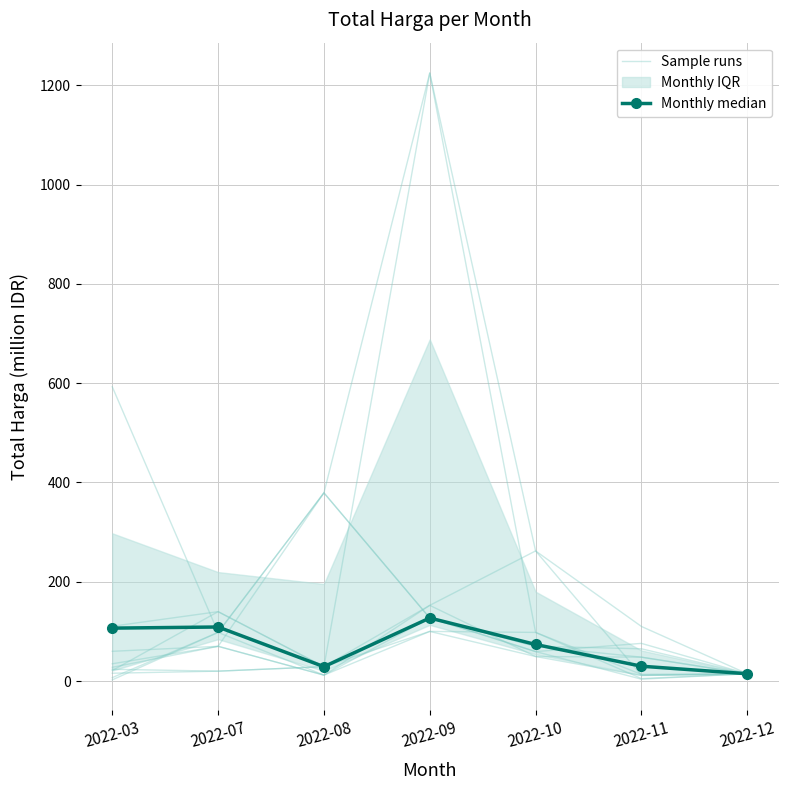

Which series changed the most between 2022-03 and 2022-10?

Sample runs